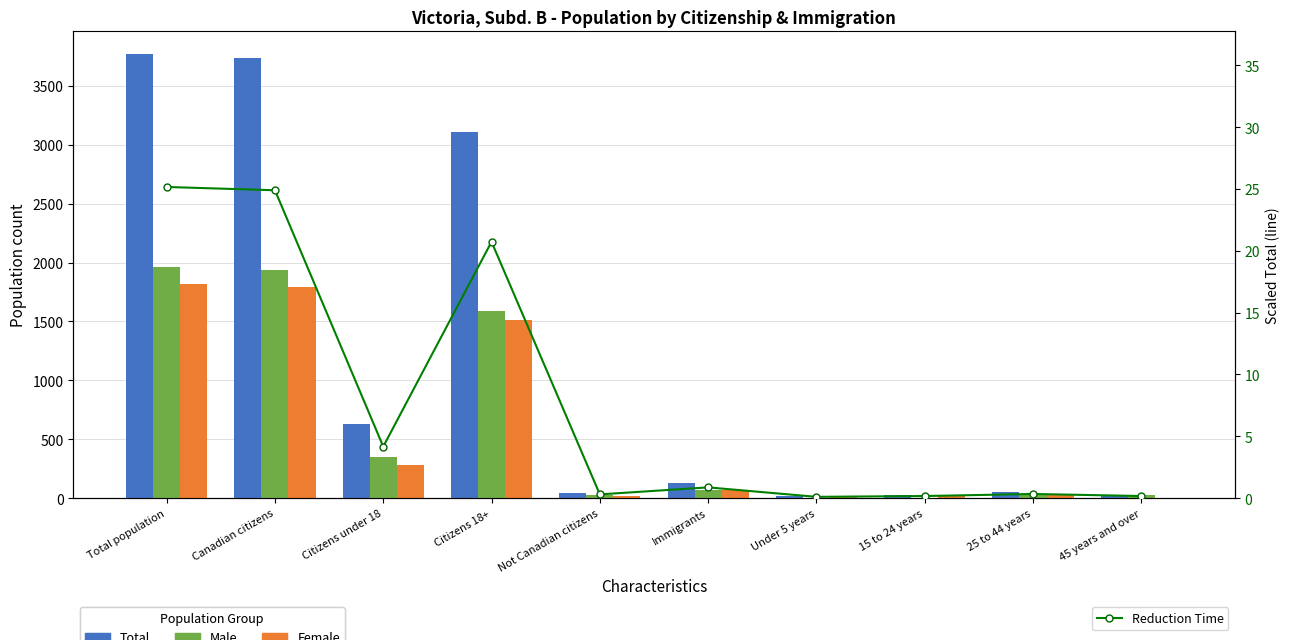

At 25 to 44 years, list the series in order from smallest to largest.

Reduction Time, Male, Female, Total